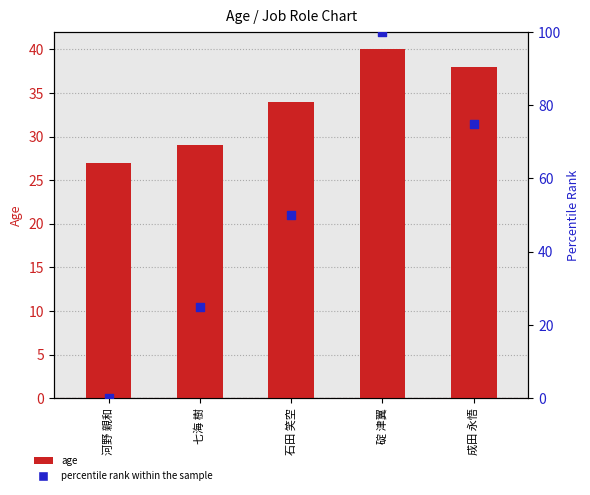

Which series has the largest Y range (max minus min)?

percentile rank within the sample